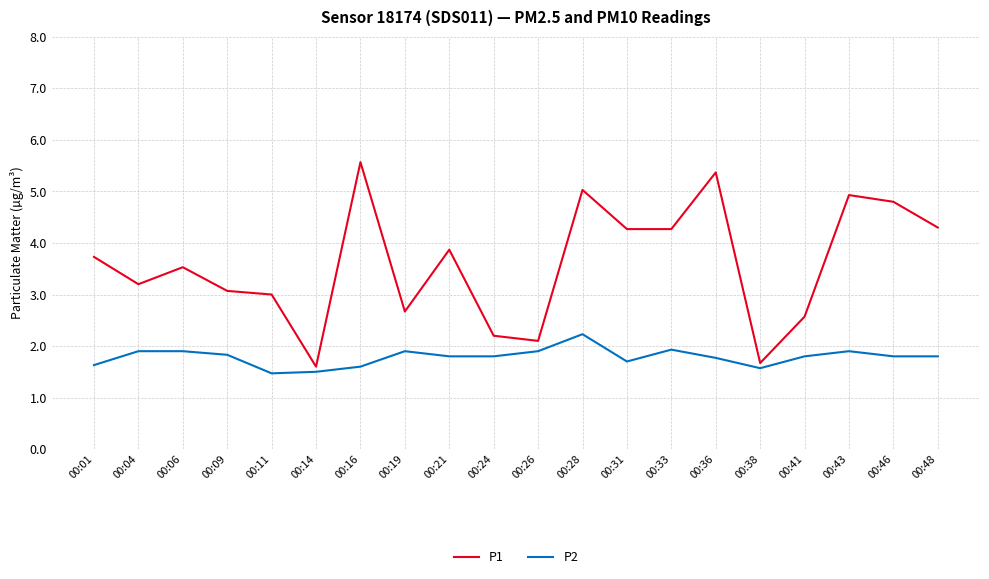

Rank the series by their maximum value, from highest to lowest.

P1, P2